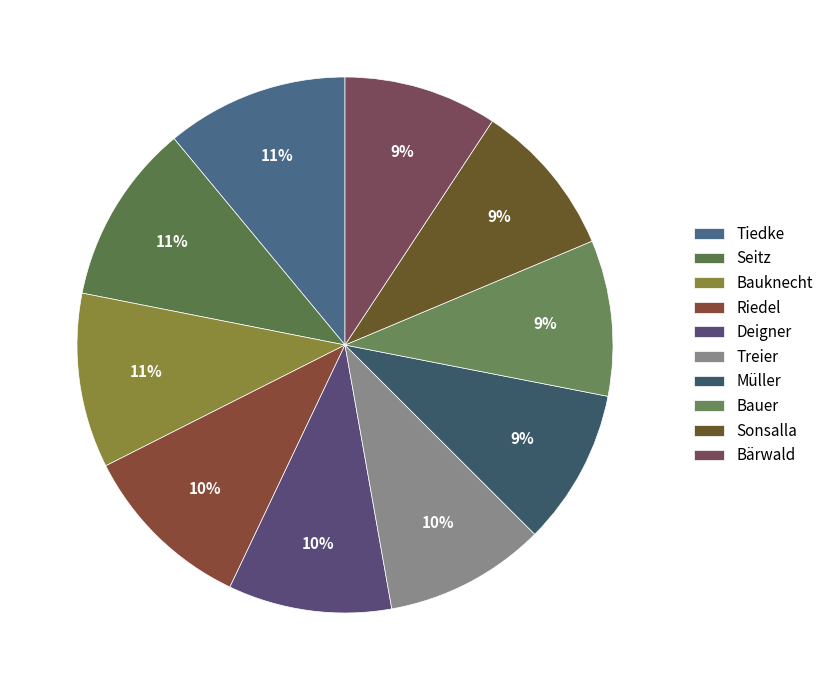

Is Treier the majority of the pie?

No